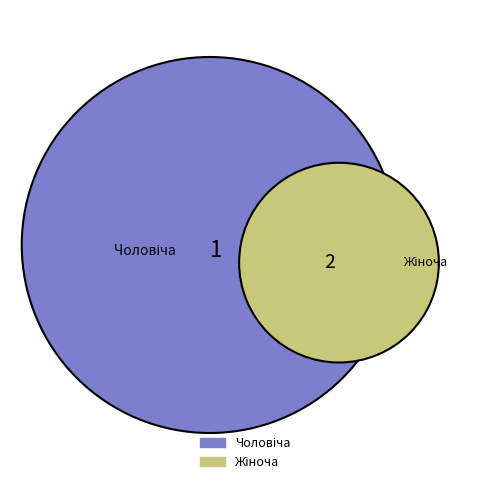

True or false: Чоловіча accounts for 27% of the total.

False